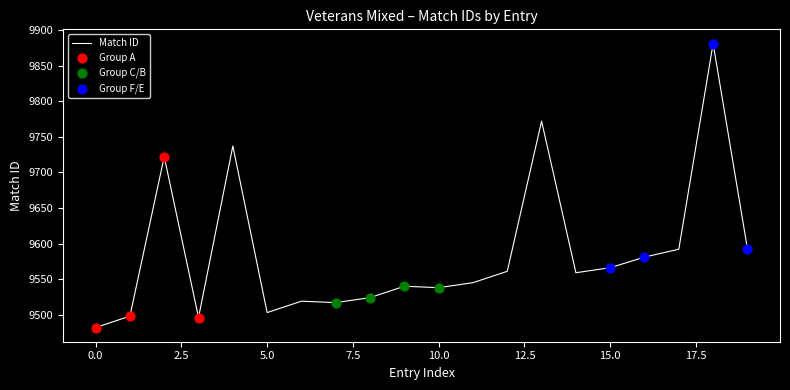

What is the smallest value displayed?

9482